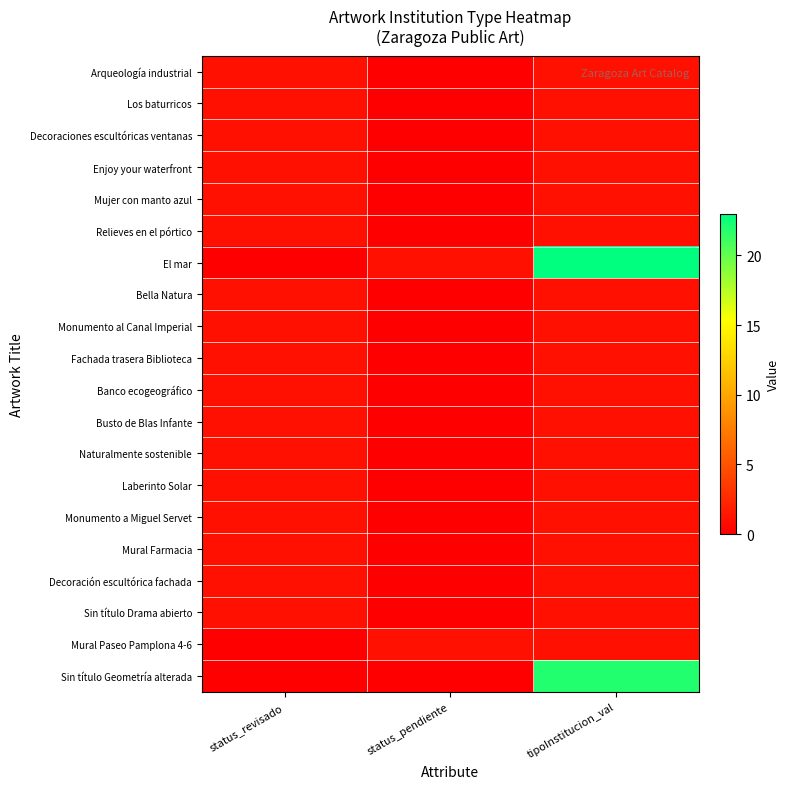

At how many categories does at least one series exceed 3?

1